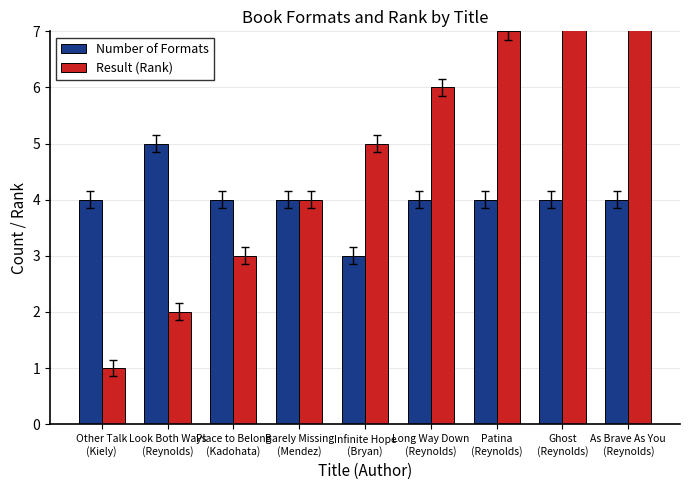

What is the sum of all Result (Rank) values?

45